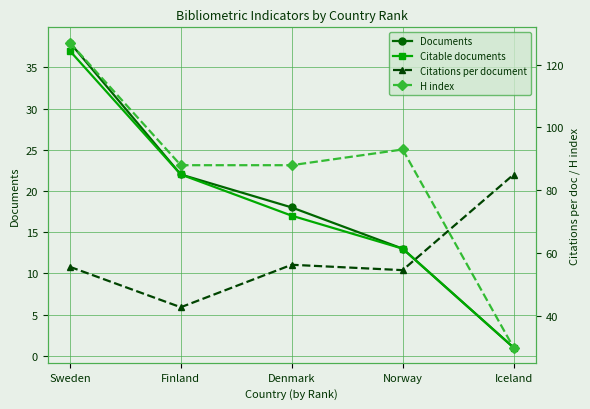

Which category has the highest value in the H index series?

Sweden